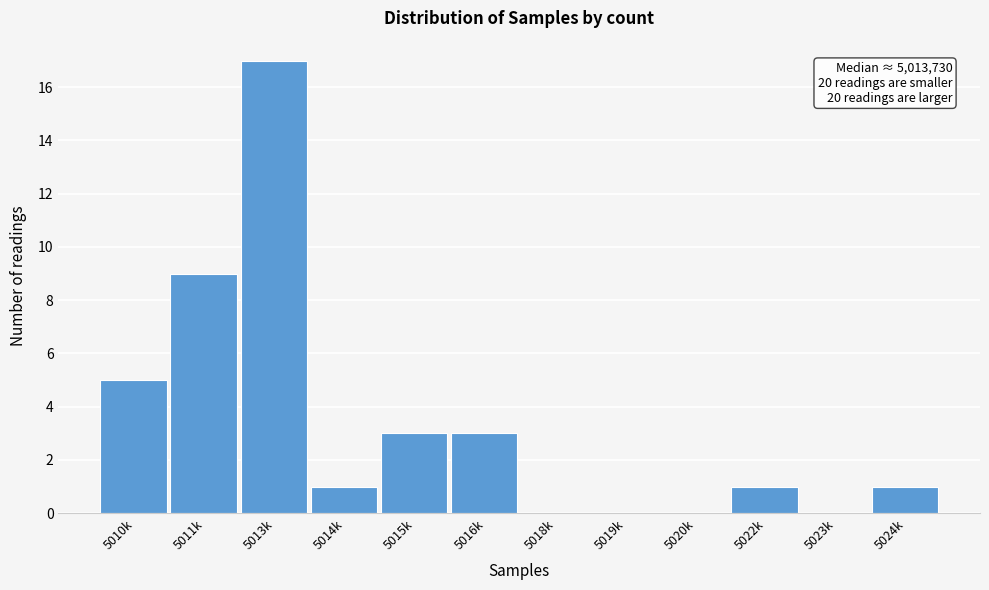

Reading left to right, list all the values displayed in this chart.

5010k=5	5011k=9	5013k=17	5014k=1	5015k=3	5016k=3	5018k=0	5019k=0	5020k=0	5022k=1	5023k=0	5024k=1